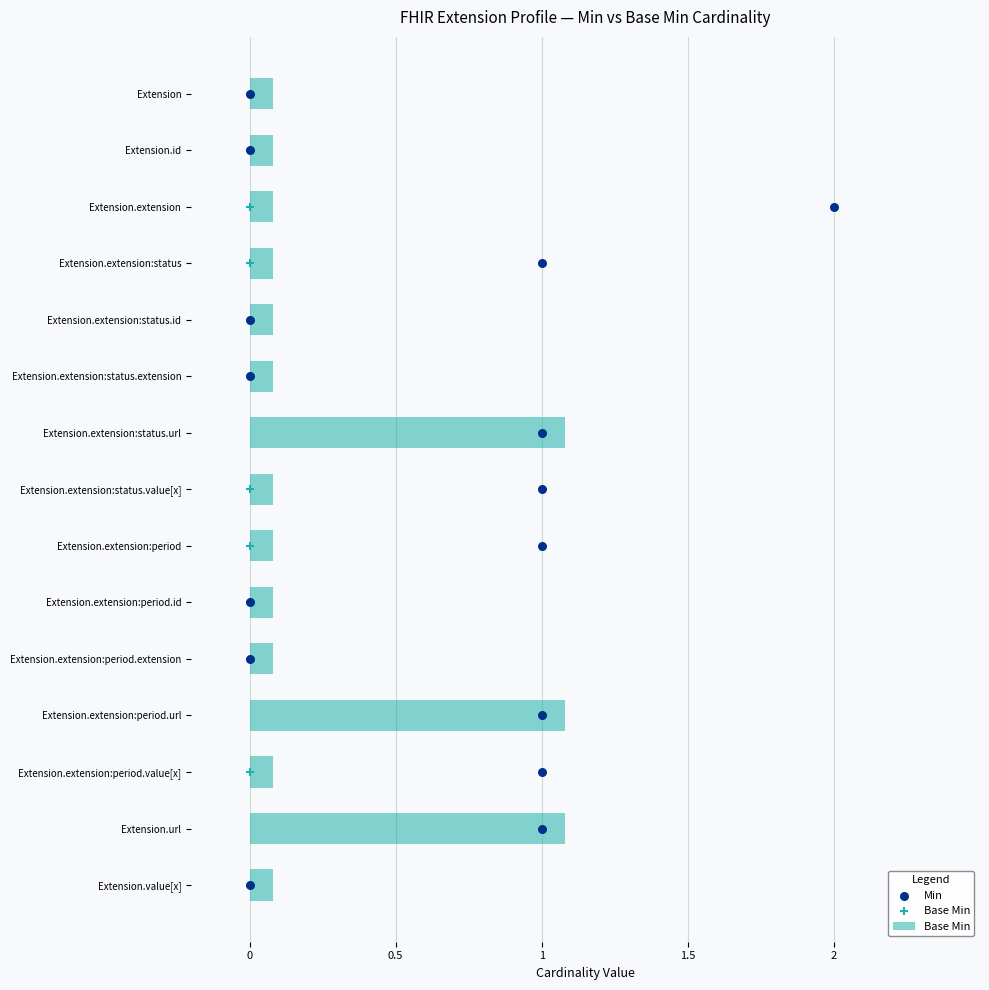

Which series contains the lowest Y value?

Min